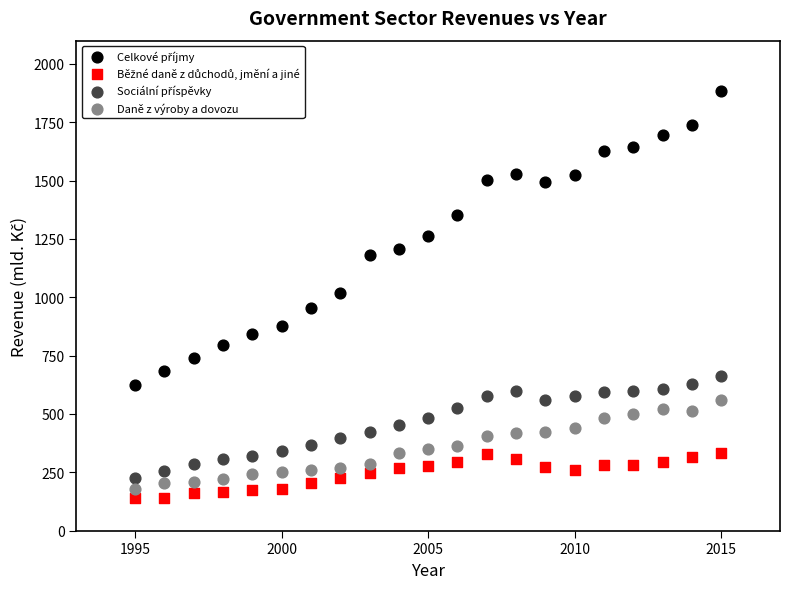

What is the X range (max minus min) for the scatter plot?

20.0